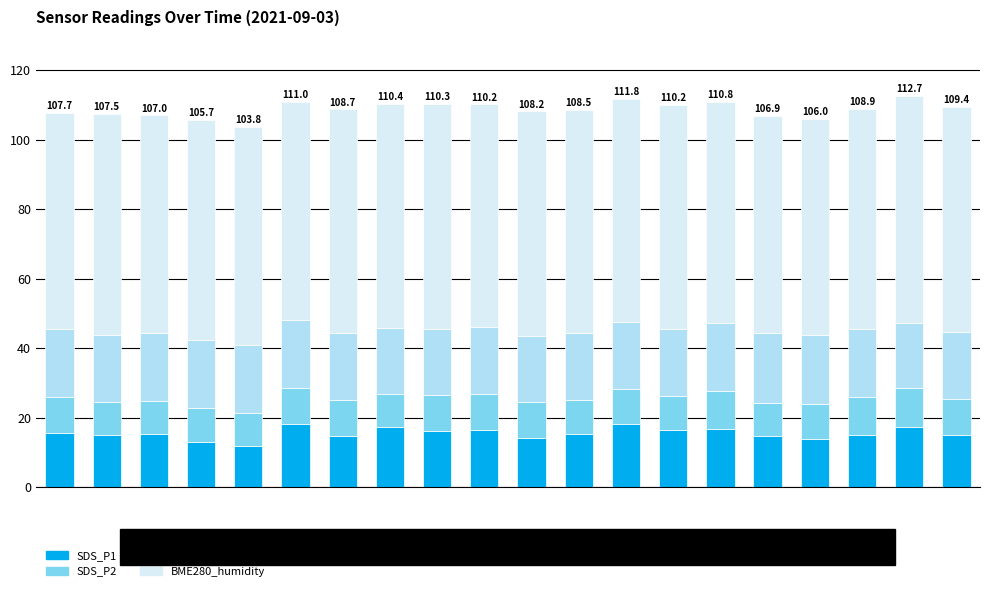

What is the sum of the SDS_P1 values at 00:33 and 00:38?

31.1